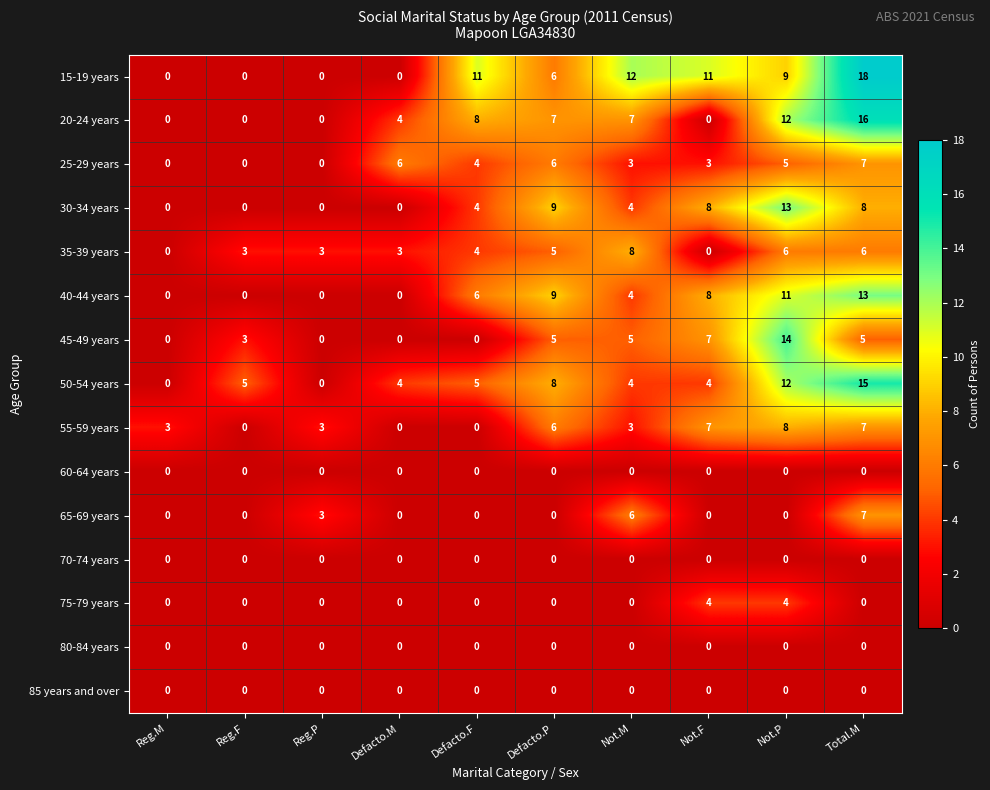

At which category is the sum across all series the highest?

Total.M